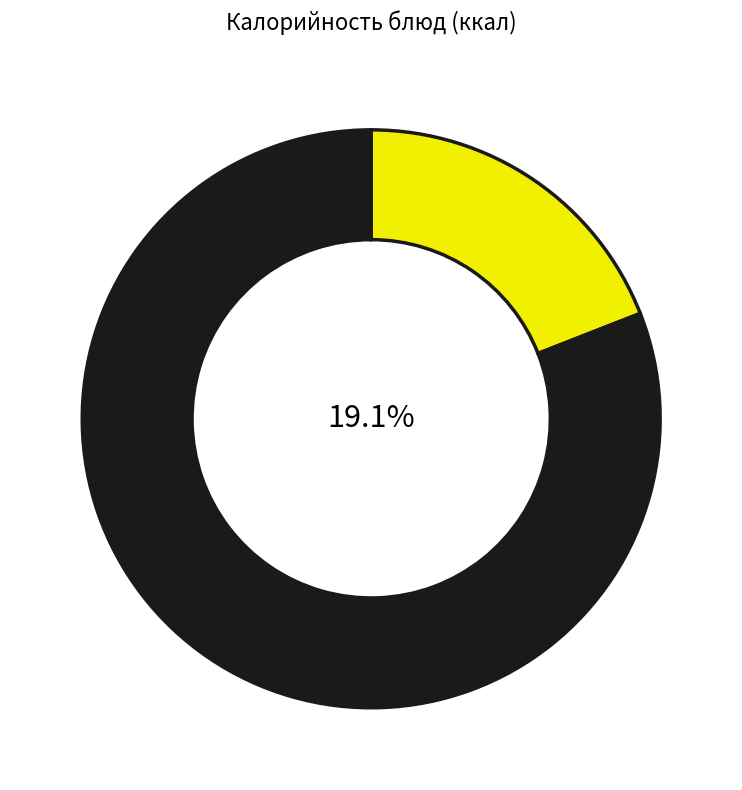

Does Хлеб ржаной represent more than half of the total?

No